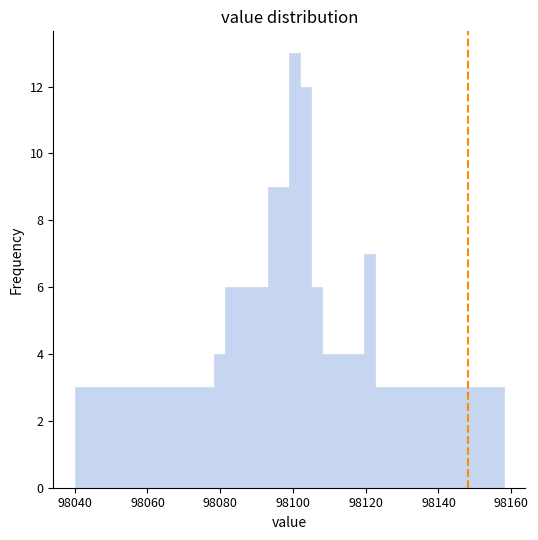

Around what value on the x-axis is the tallest bar? Give the approximate position of its centre, as read against the axis.

98100